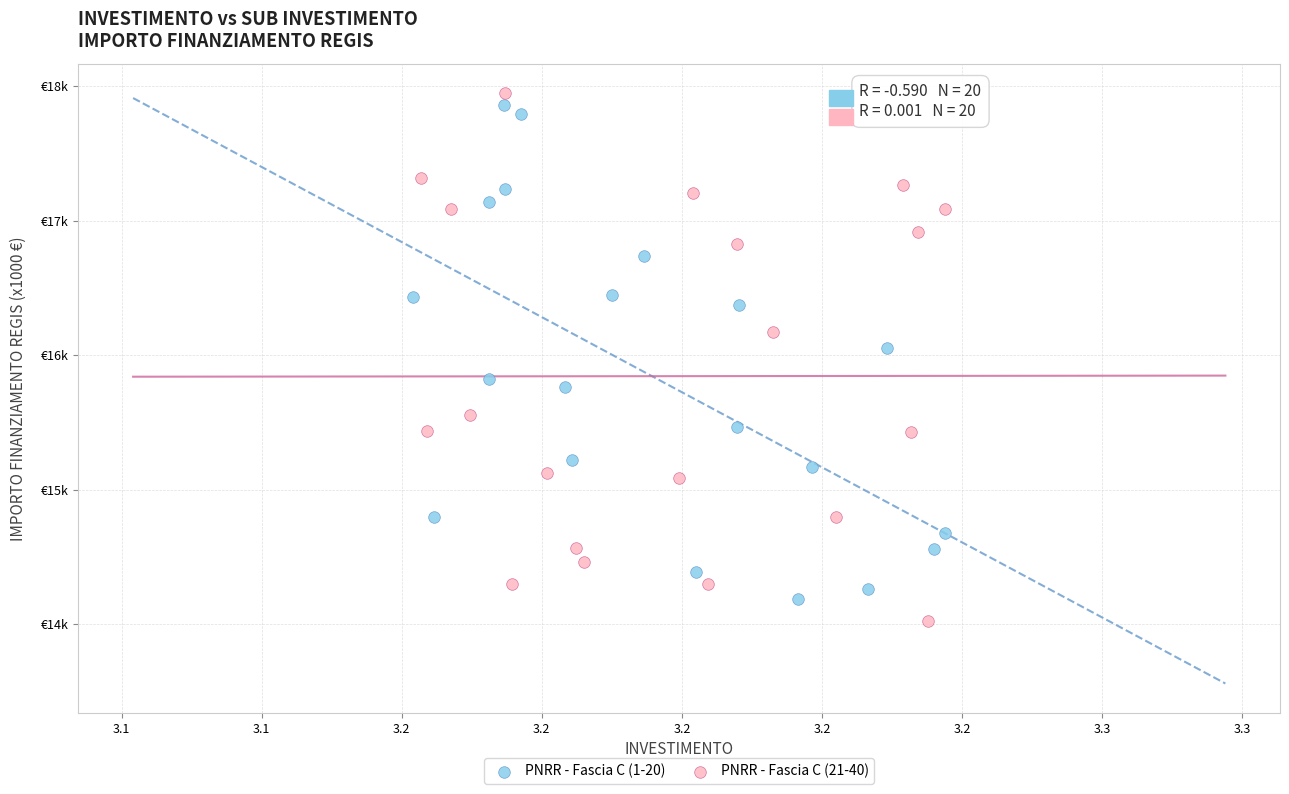

Which series reaches the maximum Y coordinate?

PNRR - Fascia C (21-40)